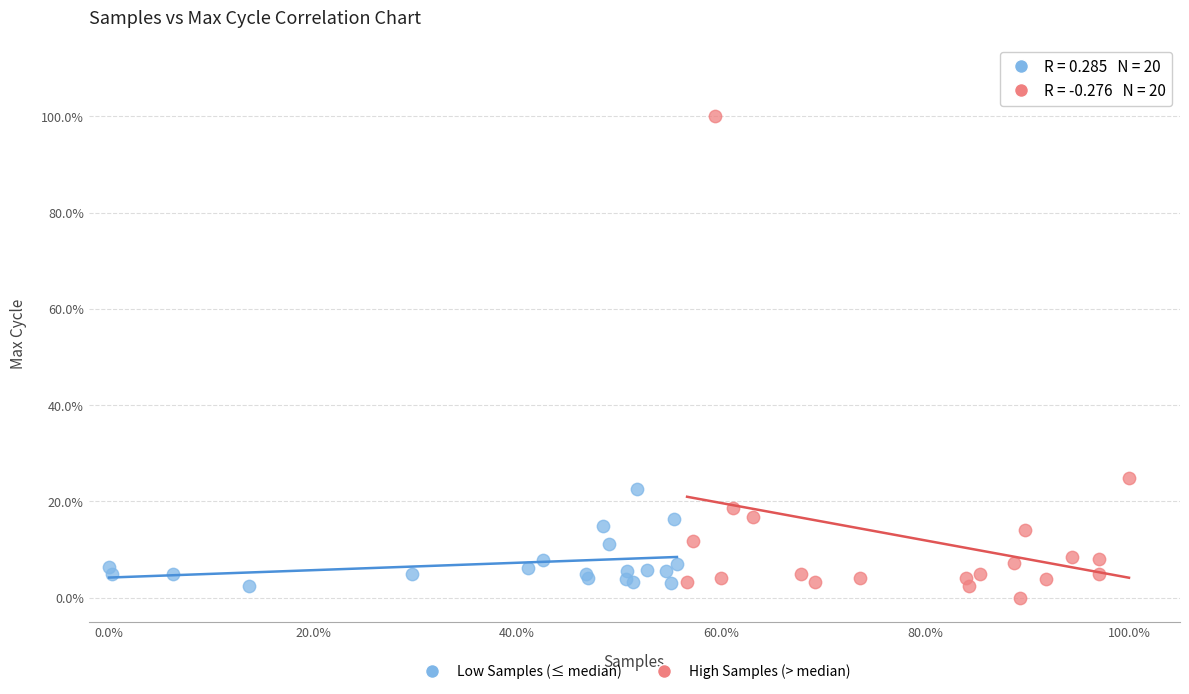

What are all the series names shown in the legend?

Low Samples (≤ median), High Samples (> median)